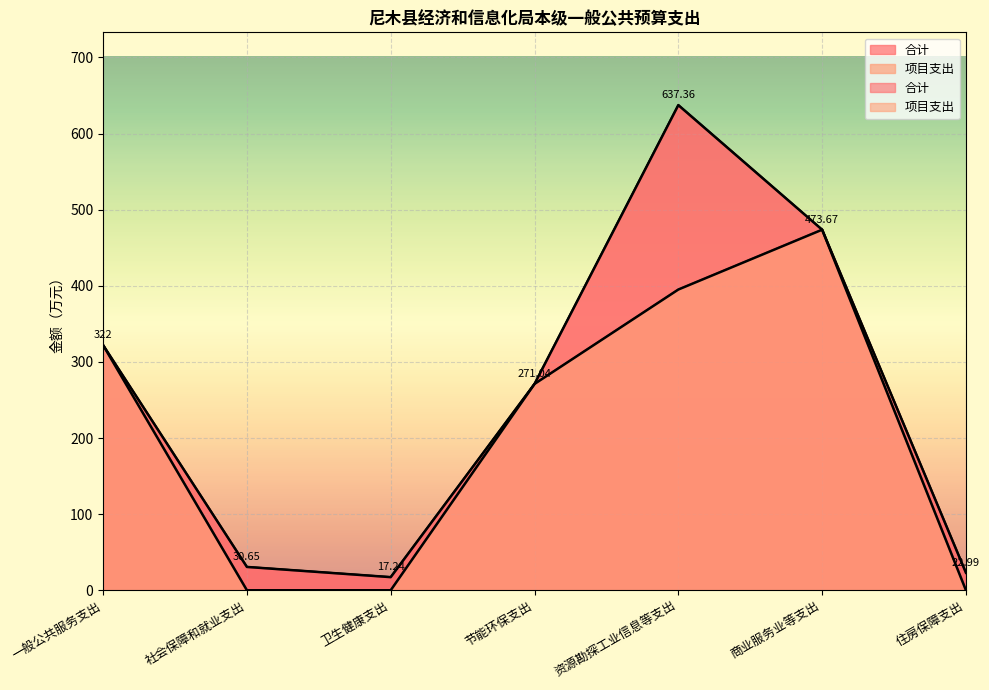

True or false: 合计 and 项目支出 cross at least once.

False